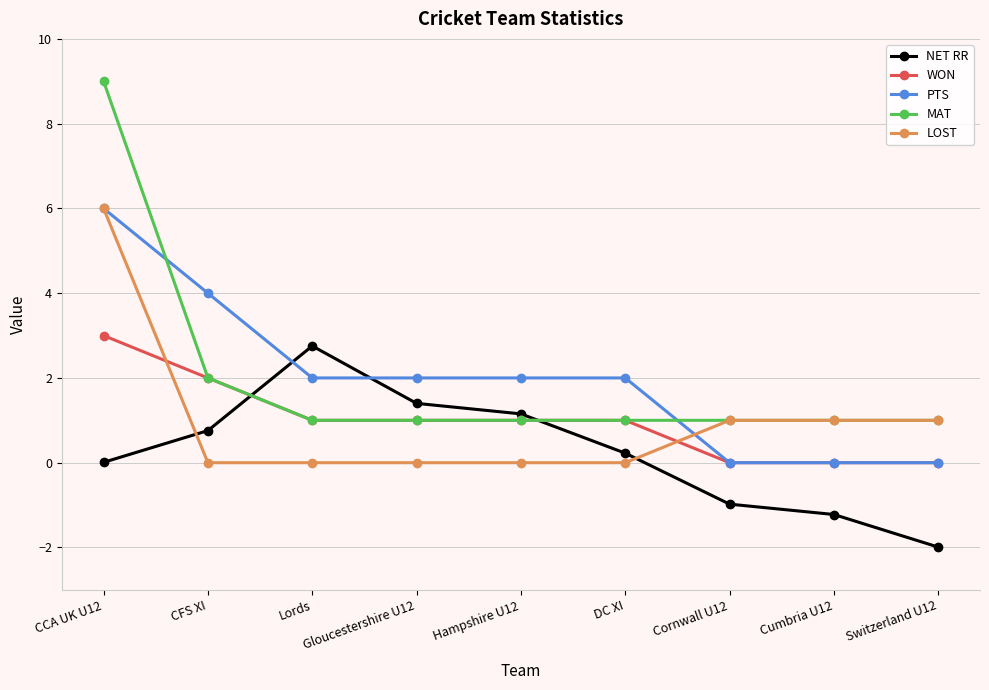

The MAT series shows 1.5 at Switzerland U12. True or false?

False